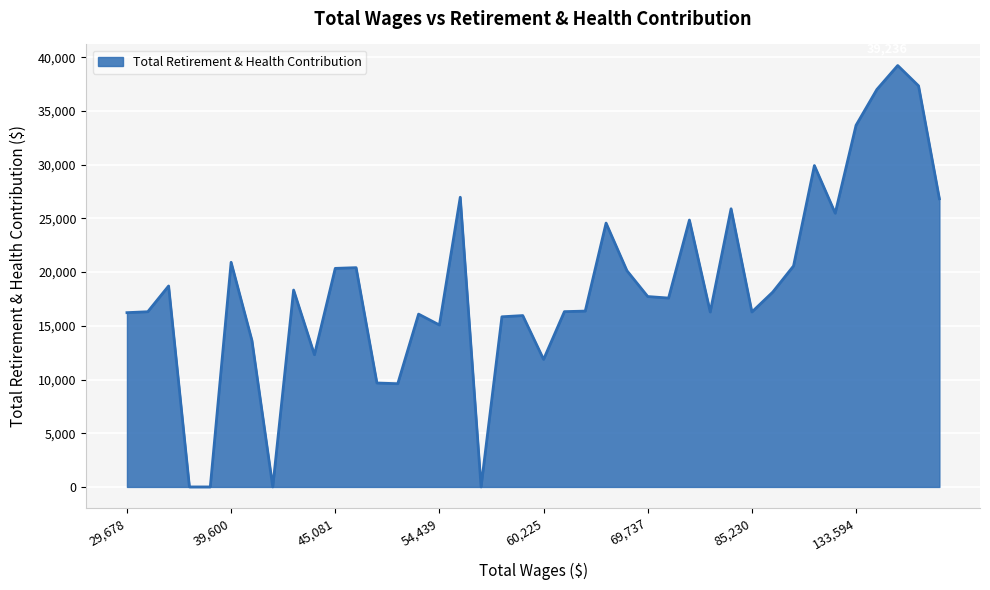

What is the maximum value shown in the chart?

39236